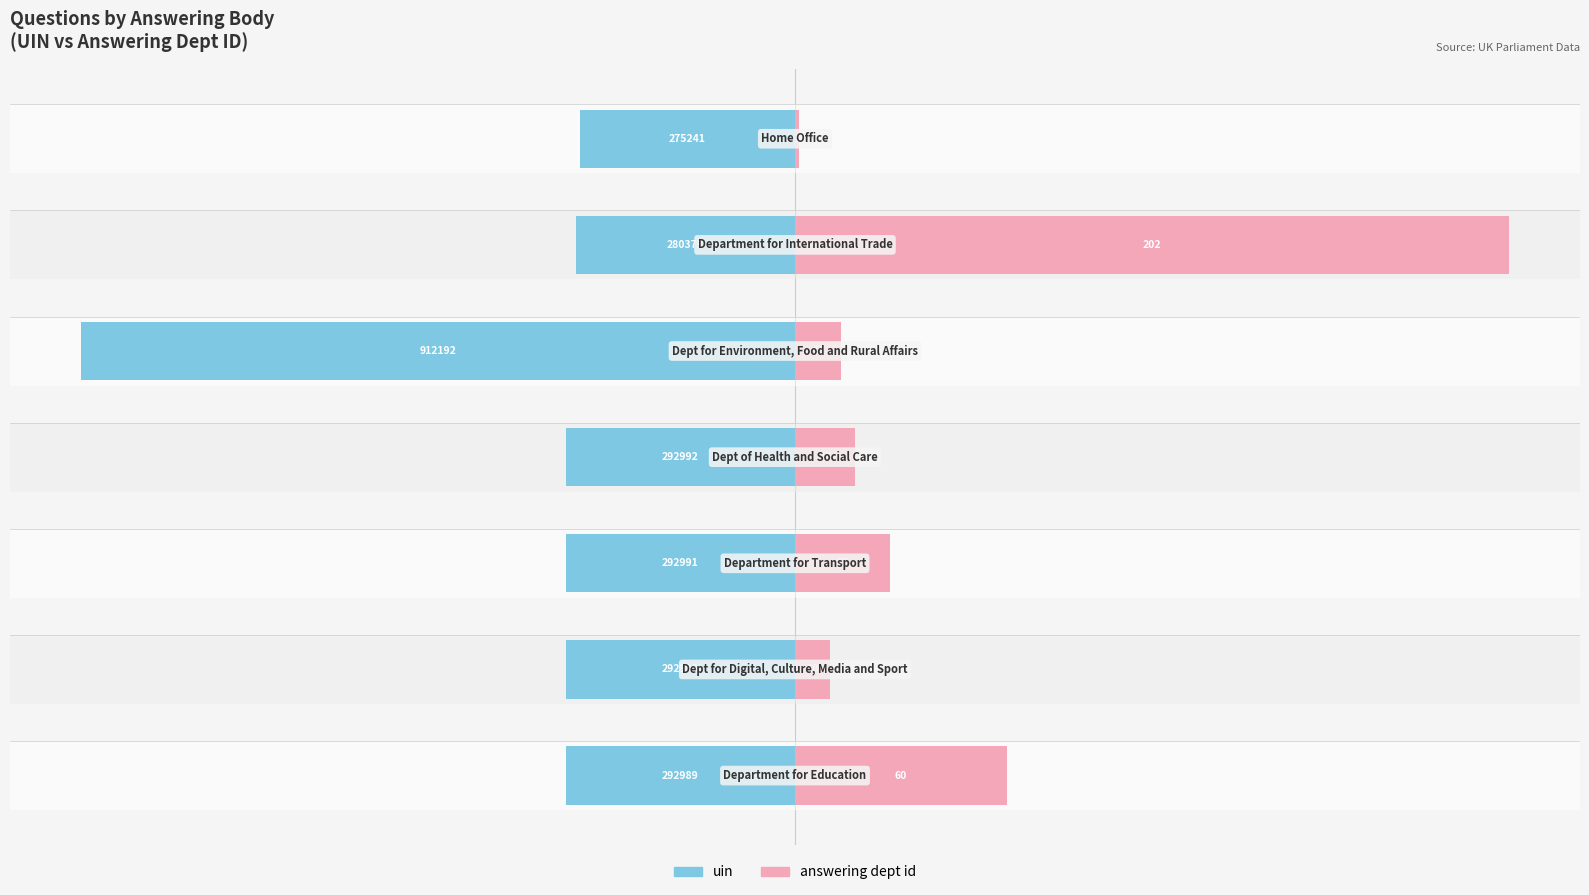

Which series changed the most between 1 and 4?

uin